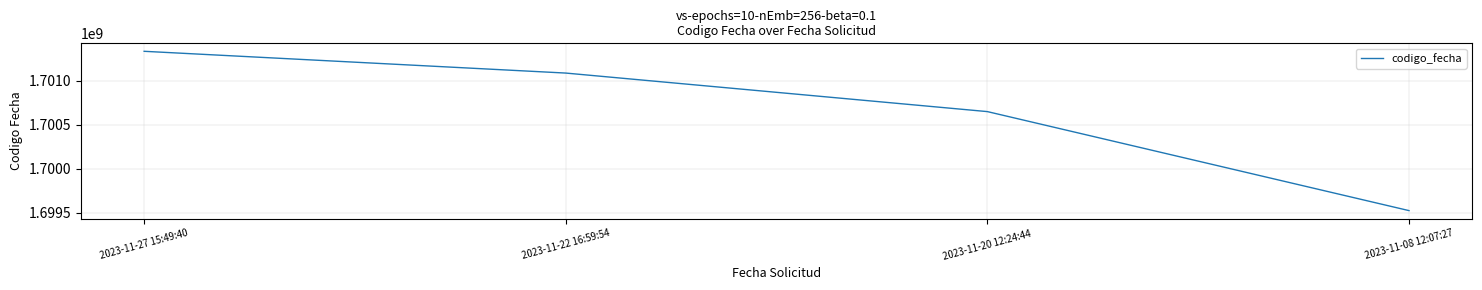

What position from the right is 2023-11-20 12:24:44?

2